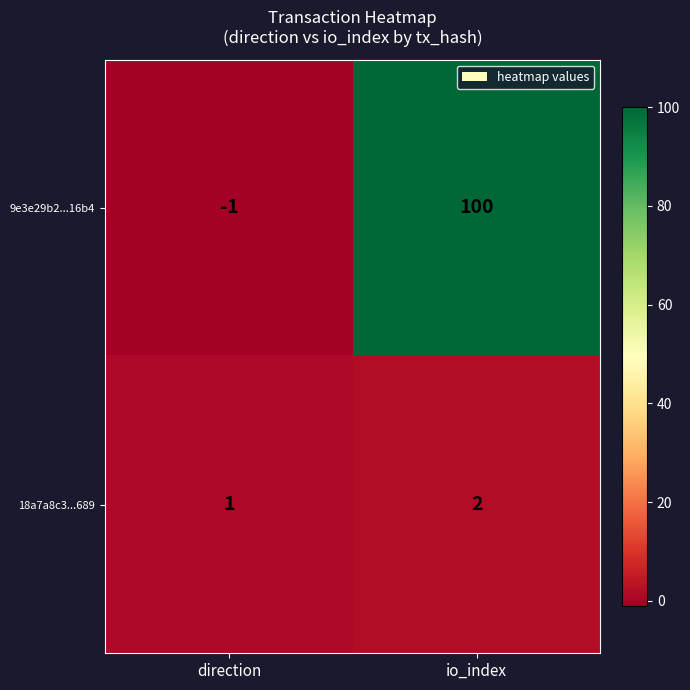

Reading left to right, list all the values displayed in this chart.

9e3e29b2...16b4: direction=-1	io_index=100
18a7a8c3...689: direction=1	io_index=2